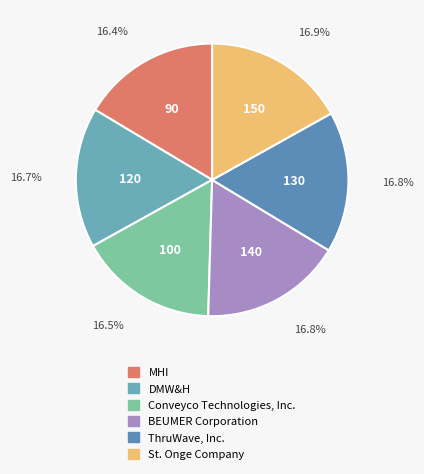

Is there a majority slice in this chart?

No